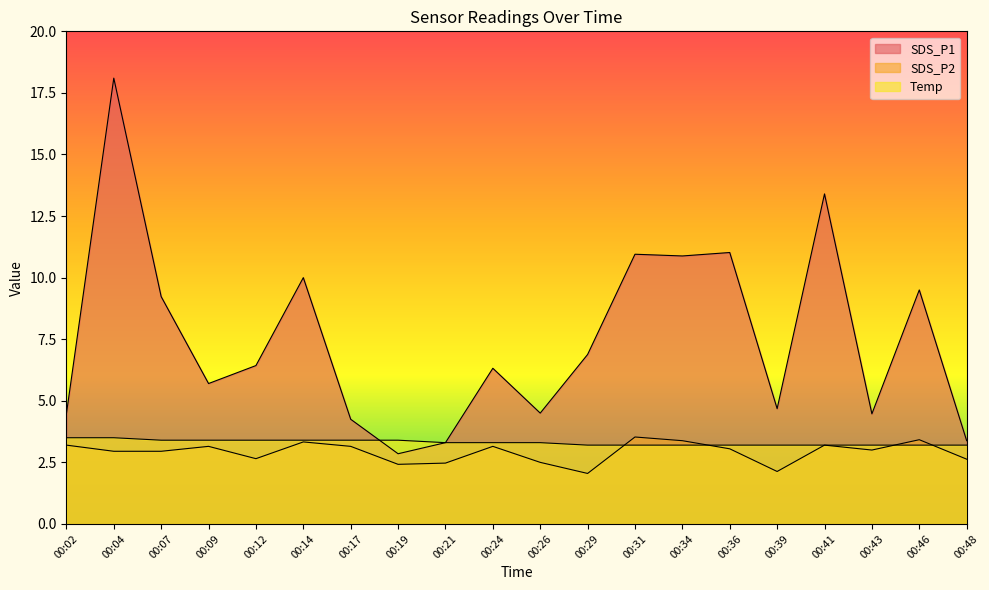

What is the difference between the SDS_P2 values at 00:21 and 00:39?

0.3